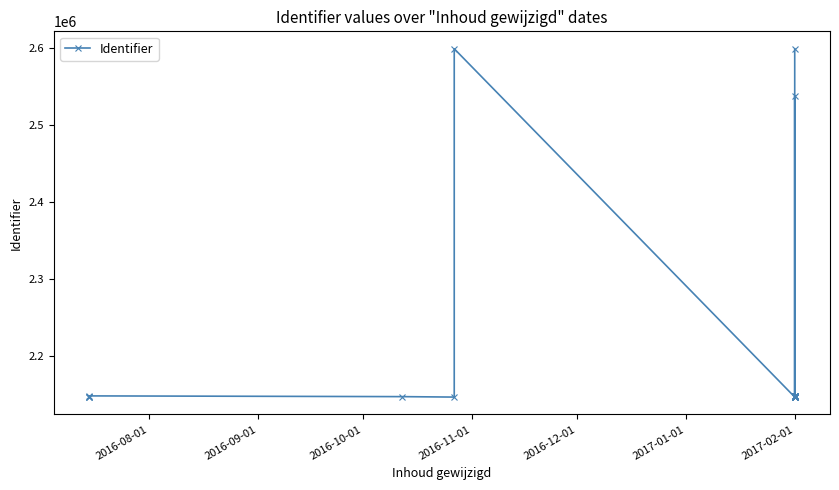

What is the difference between the maximum and second lowest values?

452713